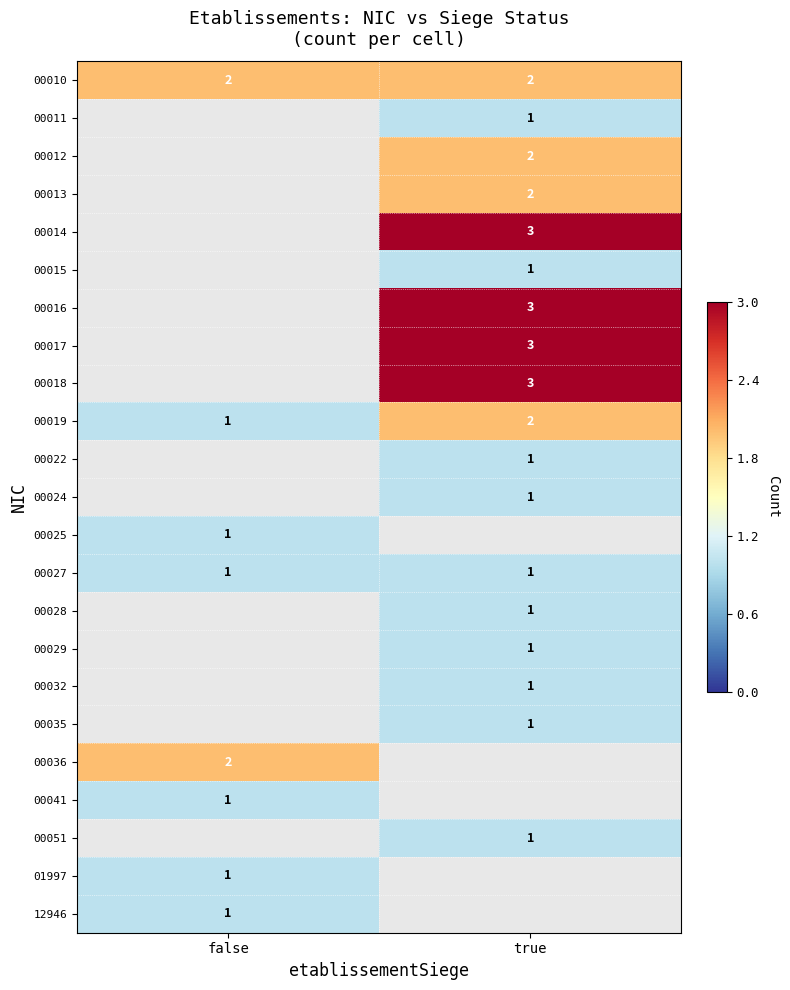

List the labels in order of 00017 value, smallest first.

false, true